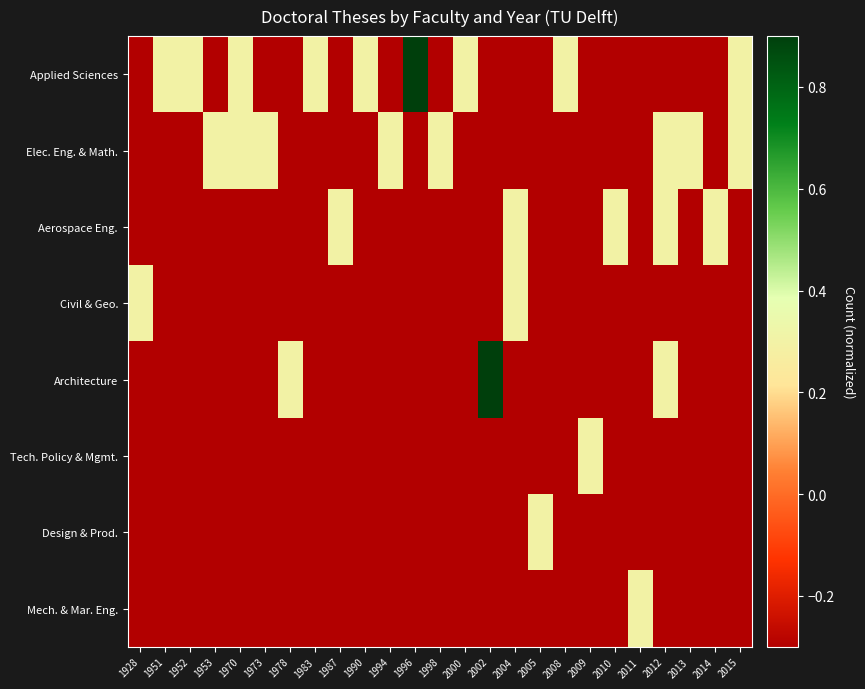

What is the total value across all series at 1990?

-1.8